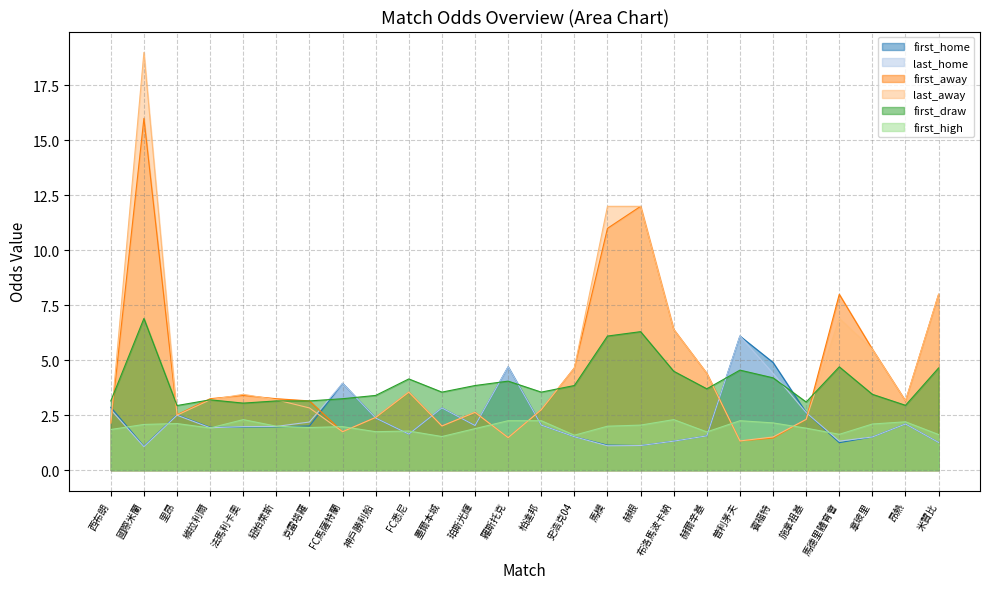

What are all the series names shown in the legend?

first_home, last_home, first_away, last_away, first_draw, first_high